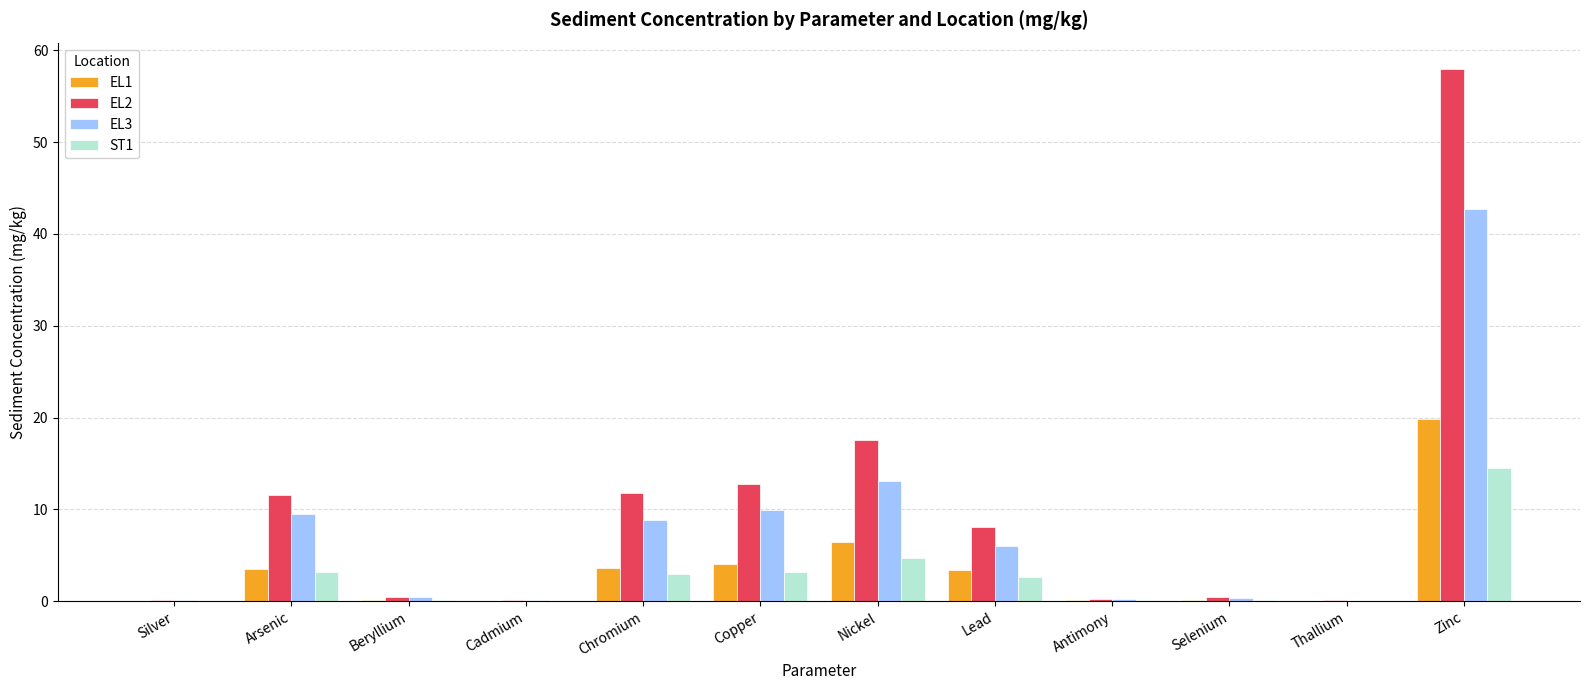

Which series has the largest total across all categories?

EL2